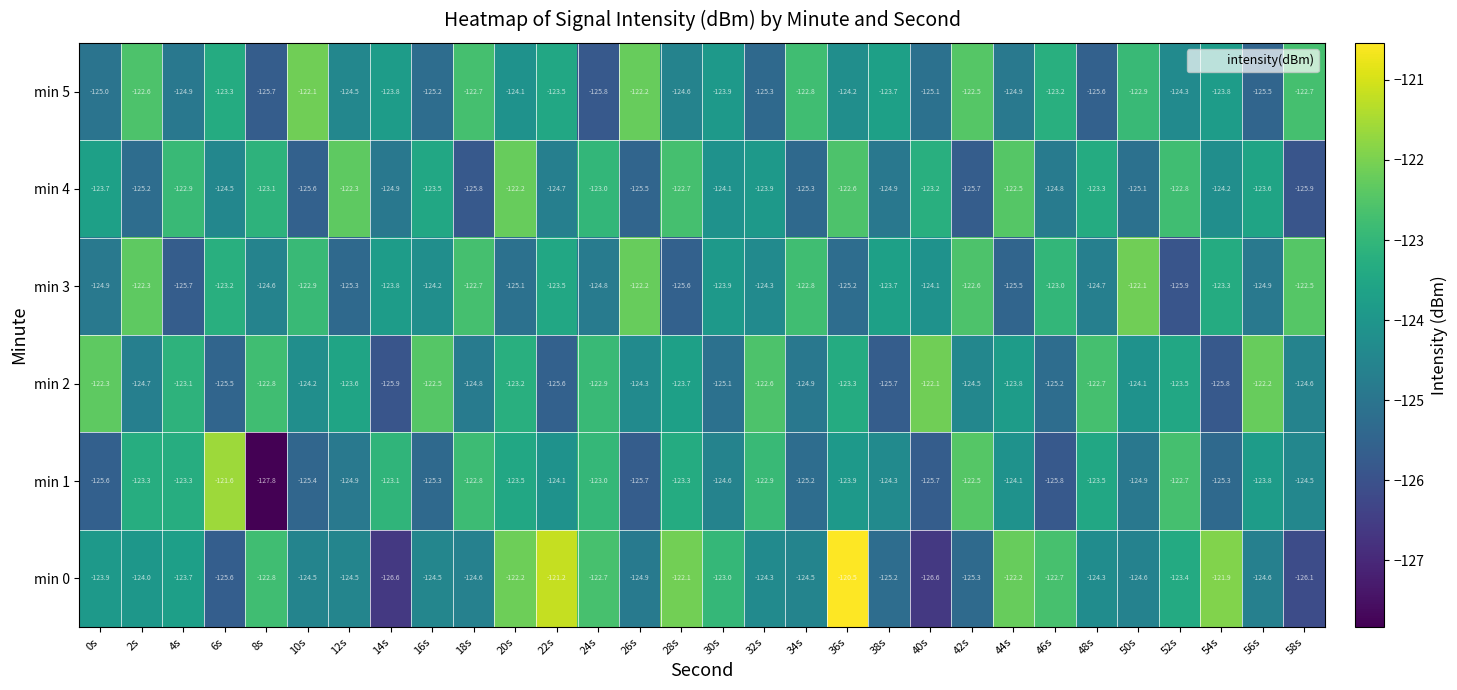

True or false: min 3 has a value of -77.5 at 36s.

False